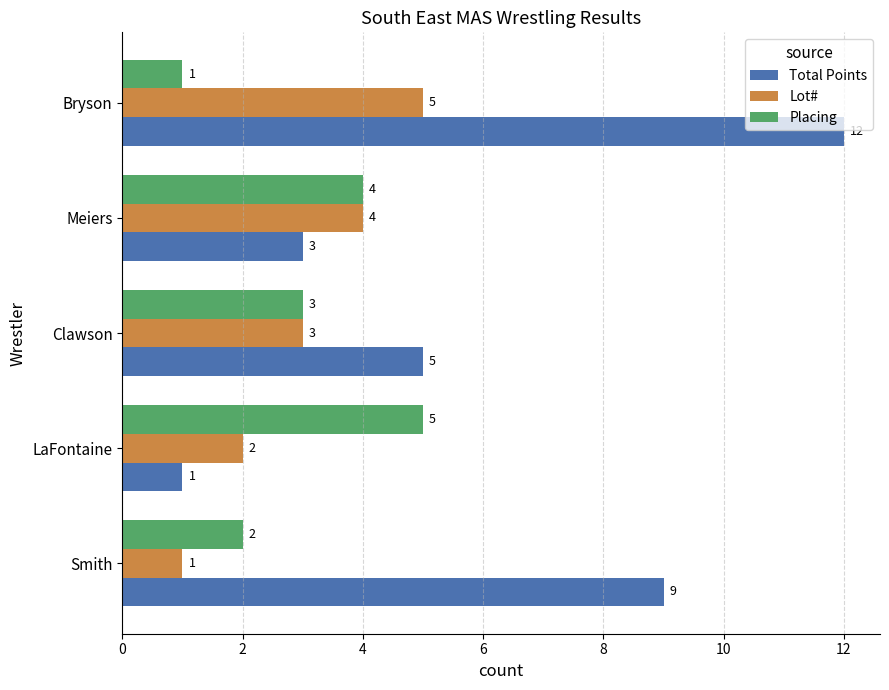

Rank the series at LaFontaine from lowest to highest value.

Total Points, Lot#, Placing